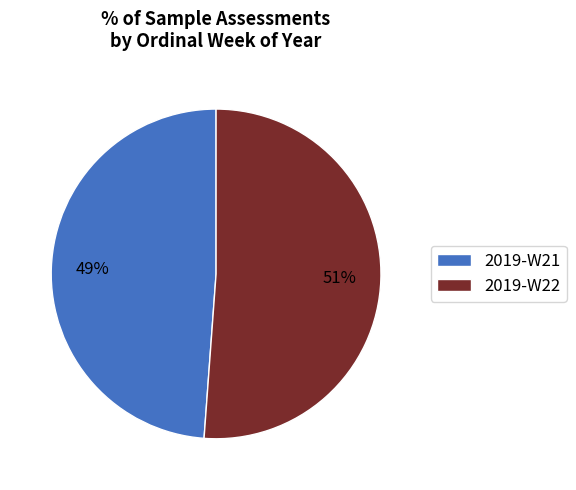

How many slices are in this pie chart?

2